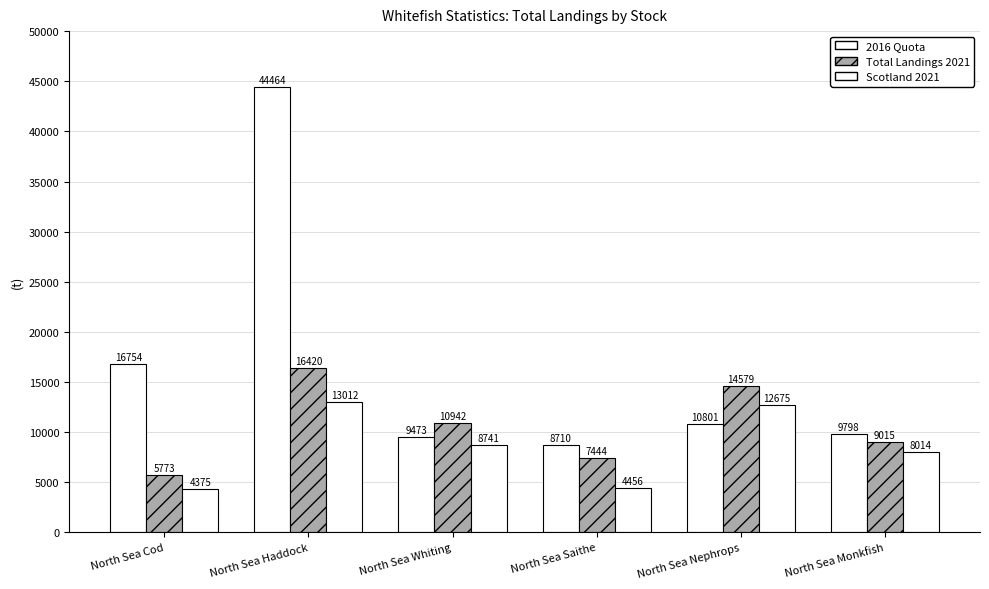

What is the difference between the highest and lowest values at North Sea Monkfish?

1784